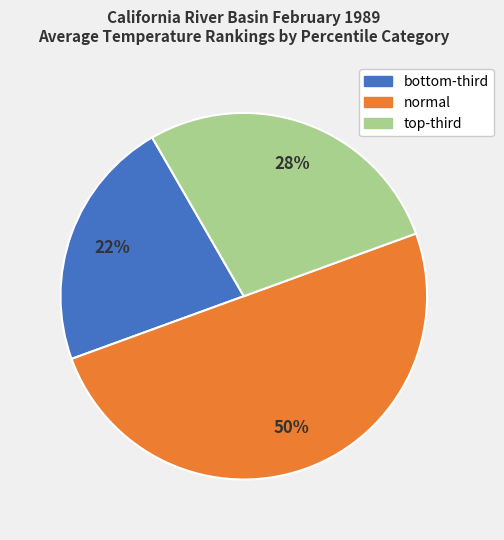

Rank the categories by value from lowest to highest.

bottom-third, top-third, normal